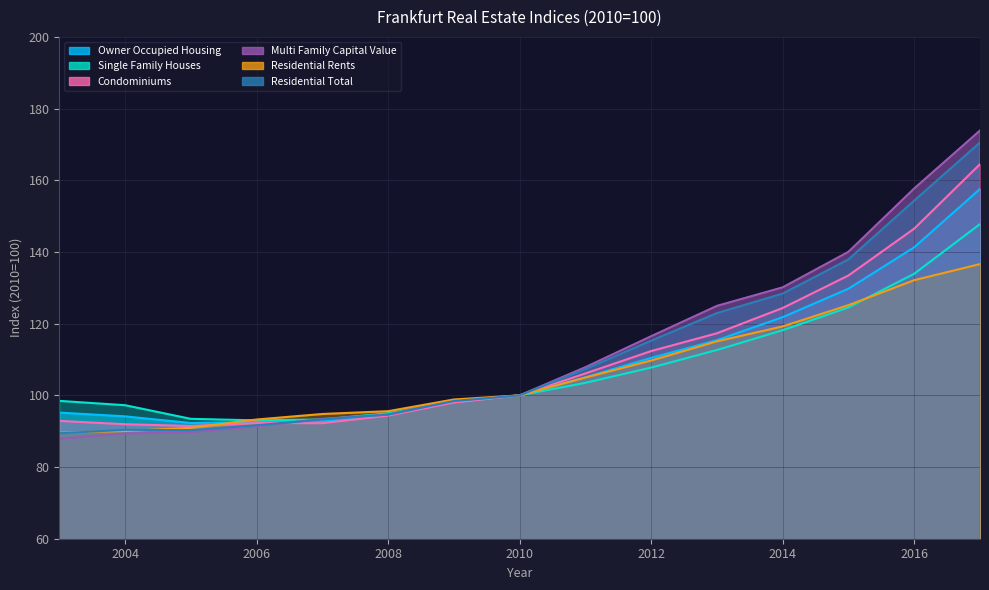

What is the difference between the maximum and minimum values in the Single Family Houses series?

54.8